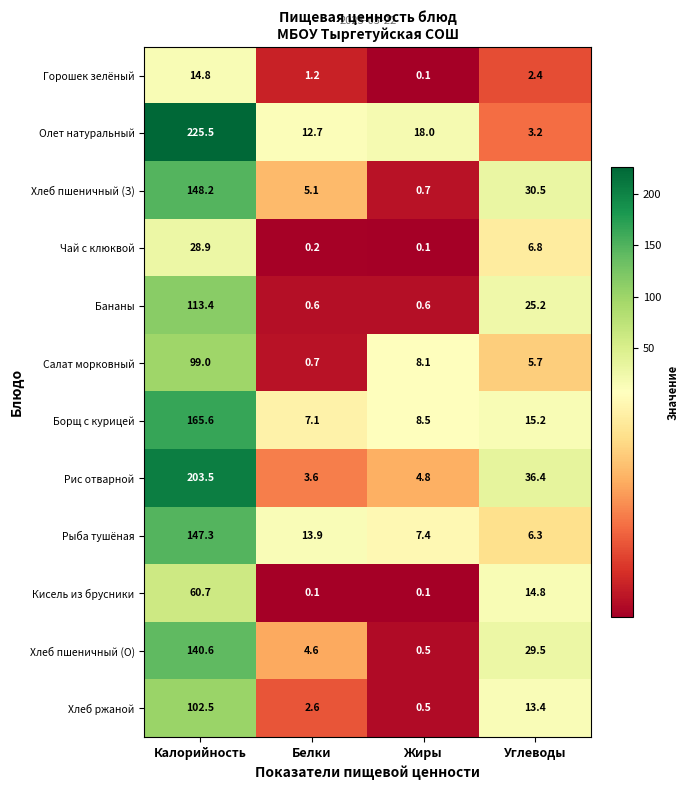

Is it true that Хлеб пшеничный (О) equals 234.1 at Калорийность?

False